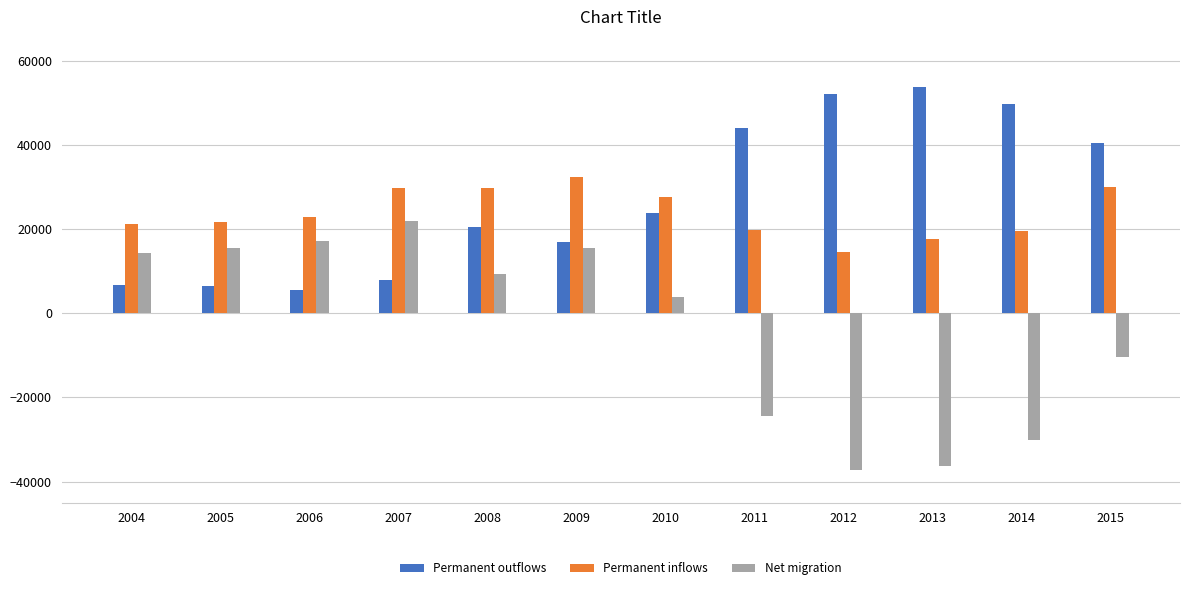

Which series has the largest total across all categories?

Permanent outflows